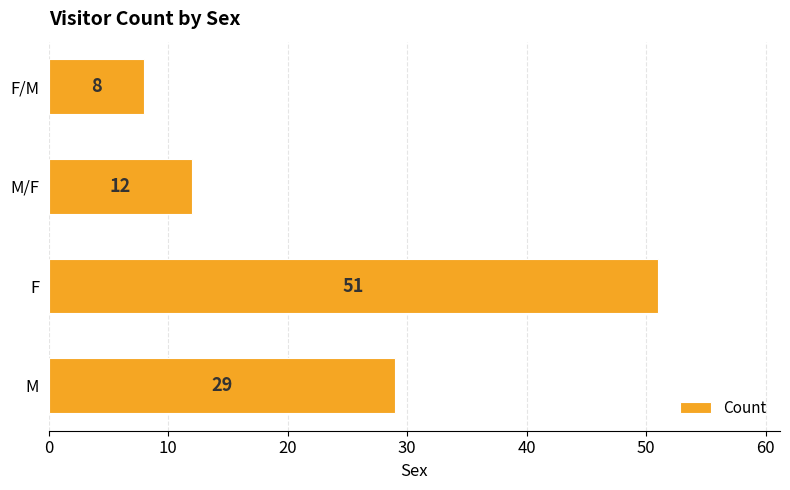

List the labels in order of value, smallest first.

F/M, M/F, M, F